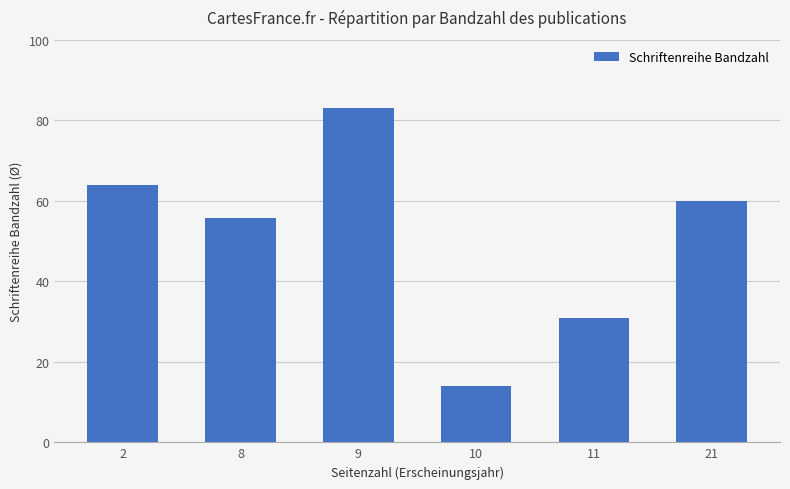

Reading left to right, transcribe all the data shown in this chart.

2=64.0	8=55.8	9=83.0	10=14.0	11=31.0	21=60.0